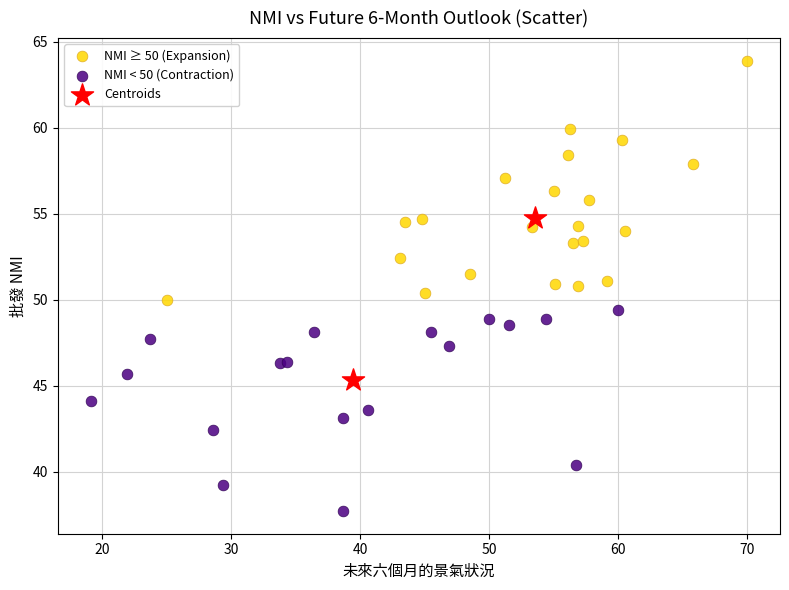

What are all the series names shown in the legend?

NMI ≥ 50 (Expansion), NMI < 50 (Contraction), Centroids